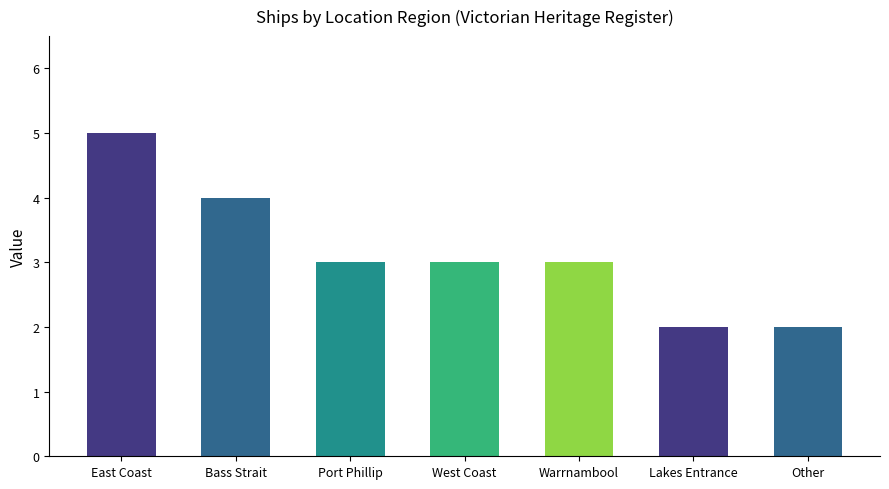

What value does the data have at Bass Strait?

4